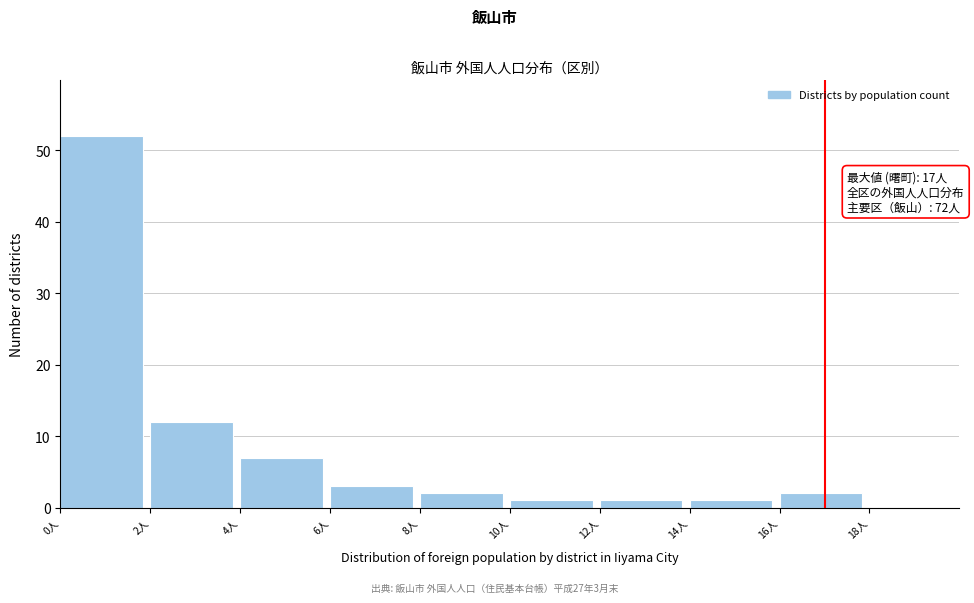

Over which range of the x-axis is the bar tallest?

0 to 2